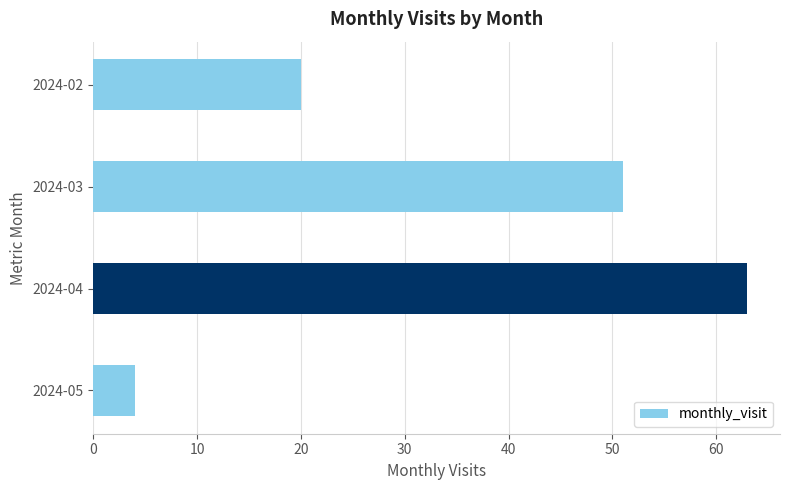

What is the change in value from 2024-03 to 2024-05?

-47